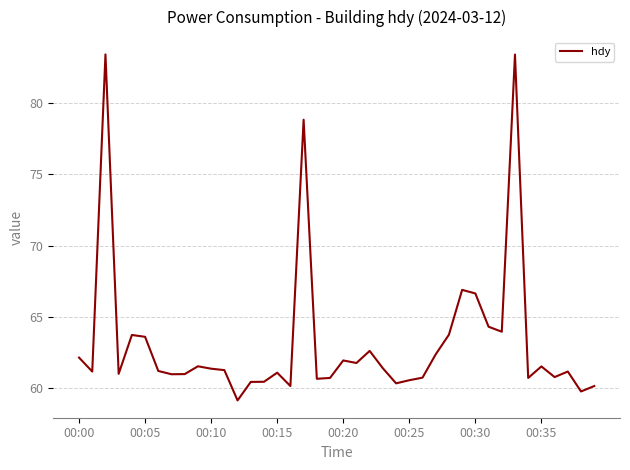

What is the smallest value displayed?

59.1